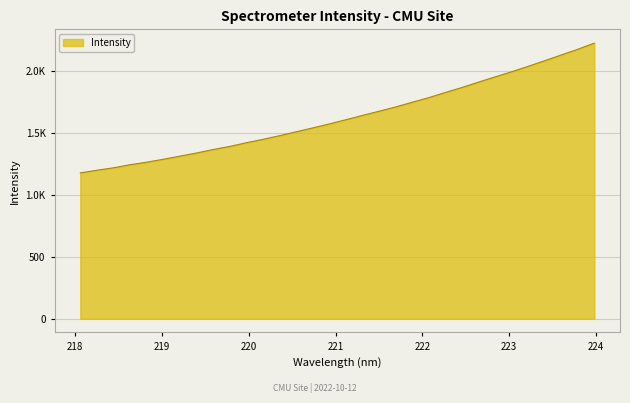

List the labels in order of value, largest first.

223.9802, 223.7895, 223.5987, 223.408, 223.2172, 223.0264, 222.8355, 222.6447, 222.4538, 222.263, 222.0721, 221.8812, 221.6902, 221.4993, 221.3083, 221.1174, 220.9264, 220.7354, 220.5444, 220.3533, 220.1623, 219.9712, 219.7801, 219.589, 219.3979, 219.2067, 219.0156, 218.8244, 218.6332, 218.442, 218.2508, 218.0596